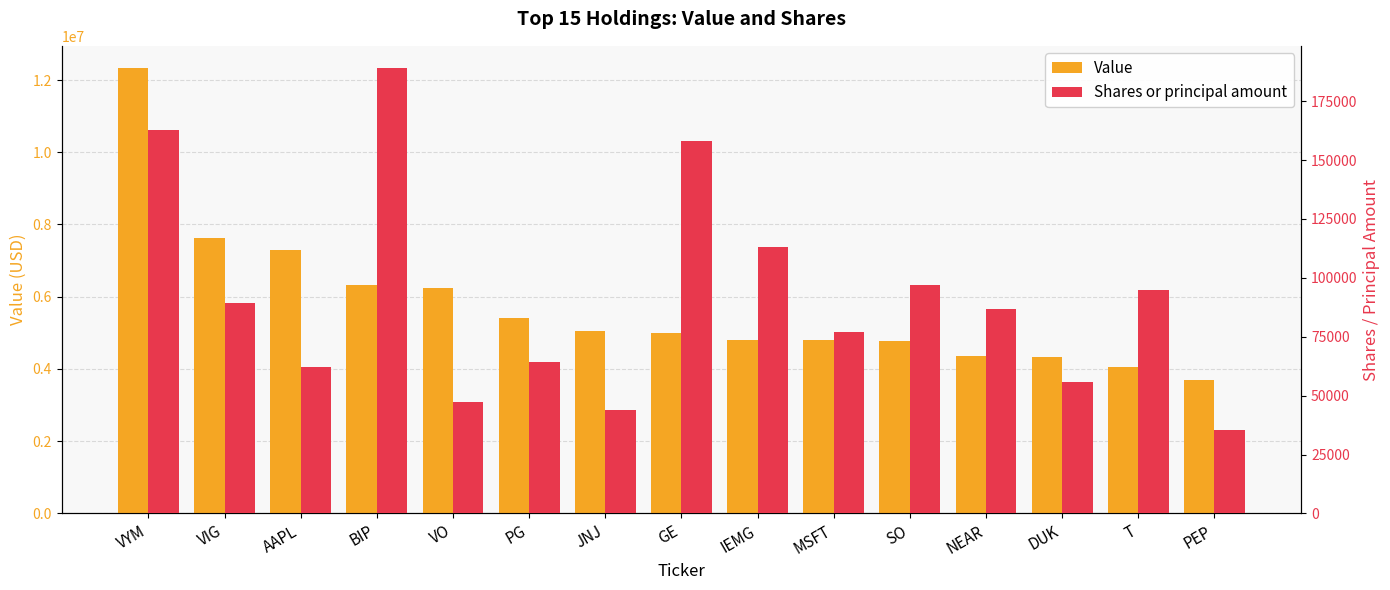

How many data points does each series have?

15